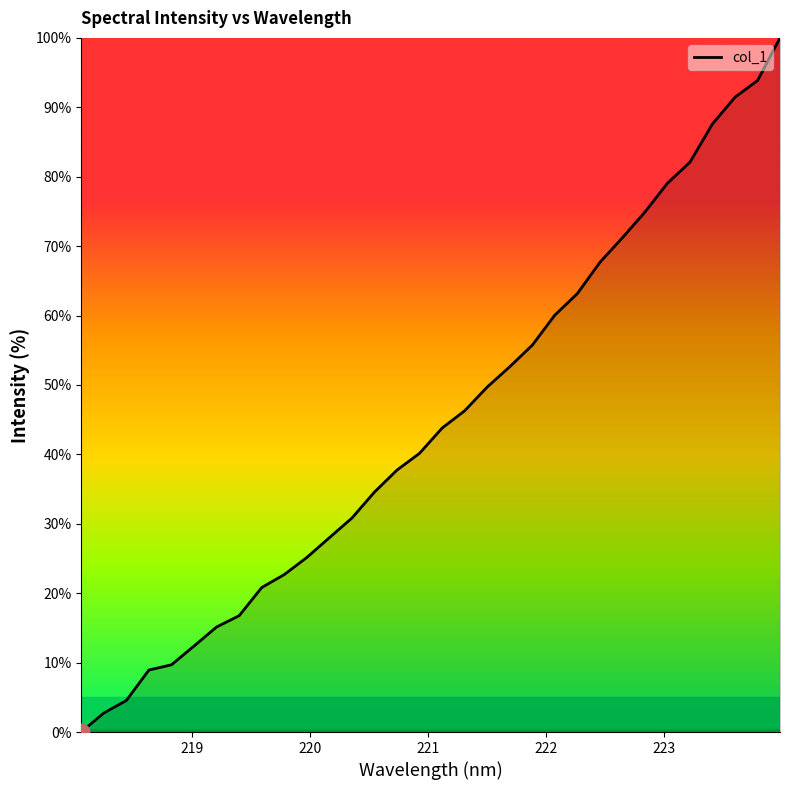

What is the difference between the maximum and minimum values?

100.0